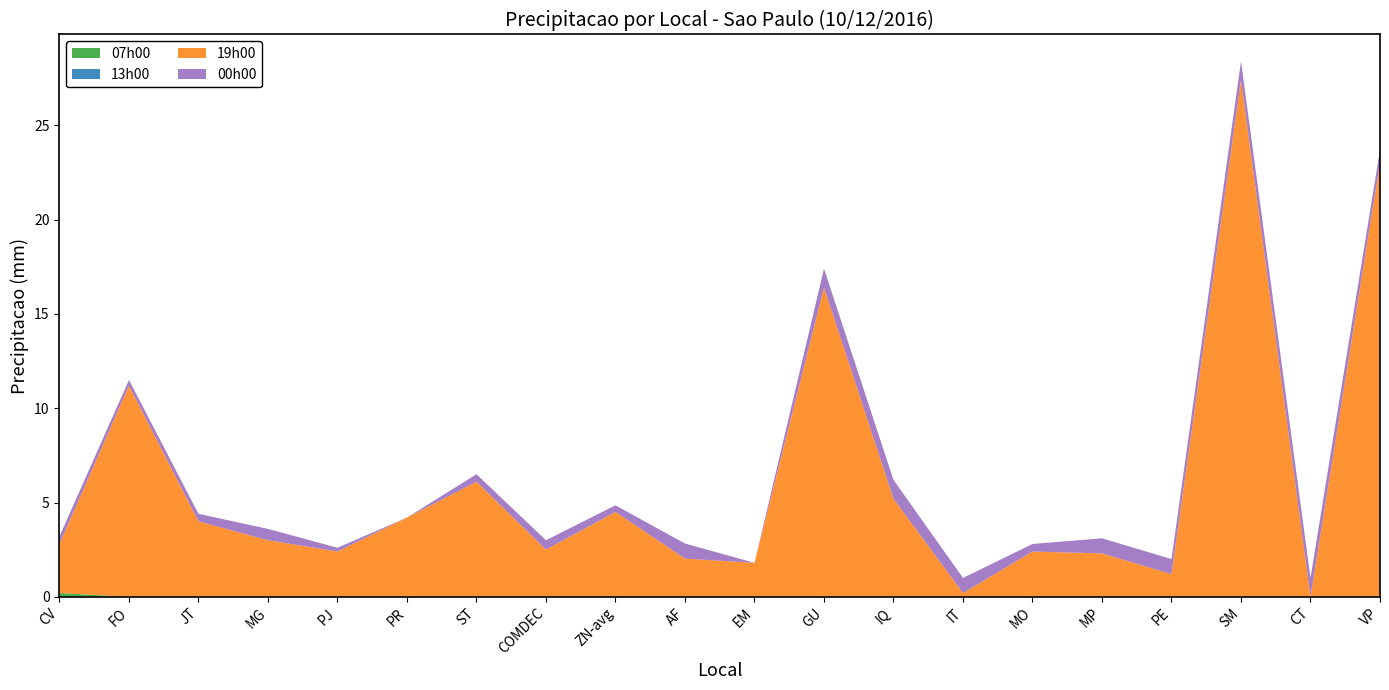

Reading right to left, what are all the values shown in this chart?

07h00: 0.0	0.0	0.0	0.0	0.0	0.0	0.0	0.0	0.0	0.0	0.0	0.0	0.0	0.0	0.0	0.0	0.0	0.0	0.0	0.2
13h00: 0.0	0.0	0.0	0.0	0.0	0.0	0.0	0.0	0.0	0.0	0.0	0.0	0.0	0.0	0.0	0.0	0.0	0.0	0.0	0.0
19h00: 23.0	0.0	27.4	1.2	2.3	2.4	0.2	5.2	16.4	1.8	2.0	4.5	2.5	6.1	4.2	2.4	3.0	4.0	11.2	2.6
00h00: 0.7	1.0	1.0	0.8	0.8	0.4	0.8	1.0	1.0	0.0	0.8	0.3	0.5	0.4	0.0	0.2	0.6	0.4	0.3	0.4